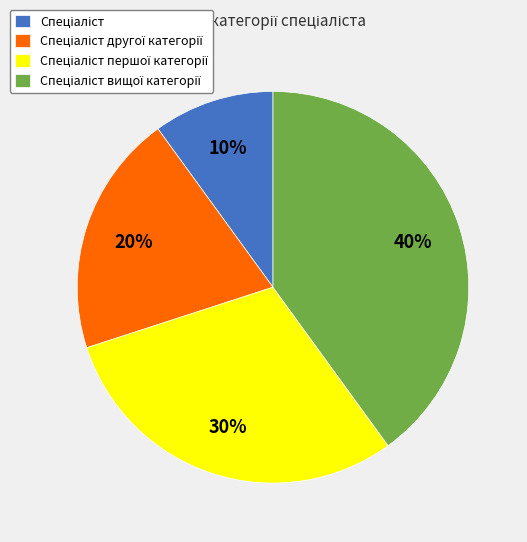

Is there a majority slice in this chart?

No